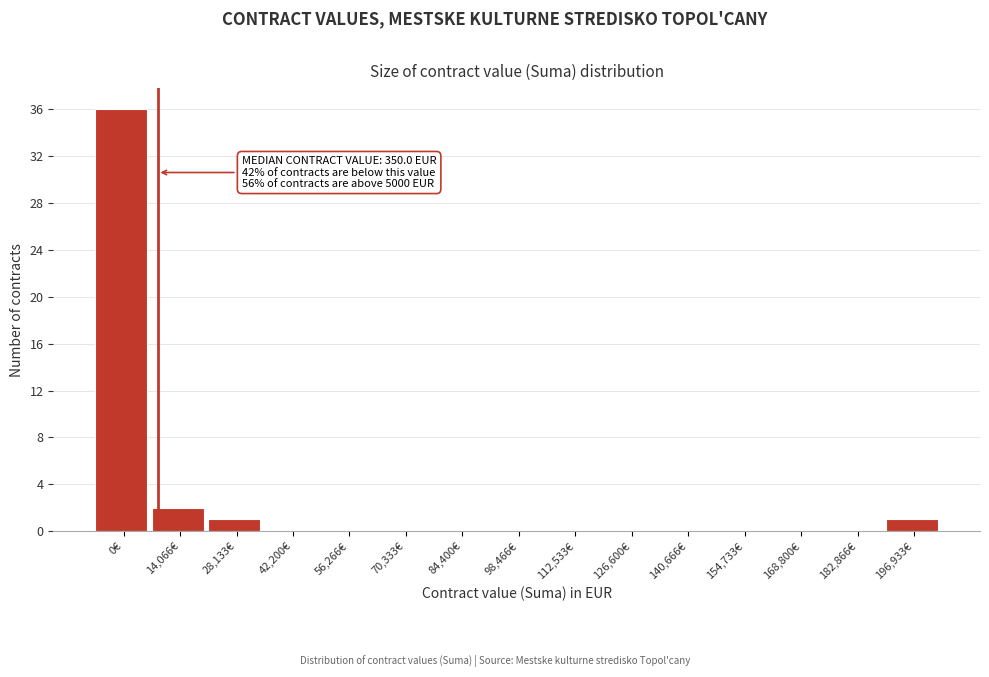

Reading right to left, transcribe all the data shown in this chart.

196,933€=1	182,866€=0	168,800€=0	154,733€=0	140,666€=0	126,600€=0	112,533€=0	98,466€=0	84,400€=0	70,333€=0	56,266€=0	42,200€=0	28,133€=1	14,066€=2	0€=36